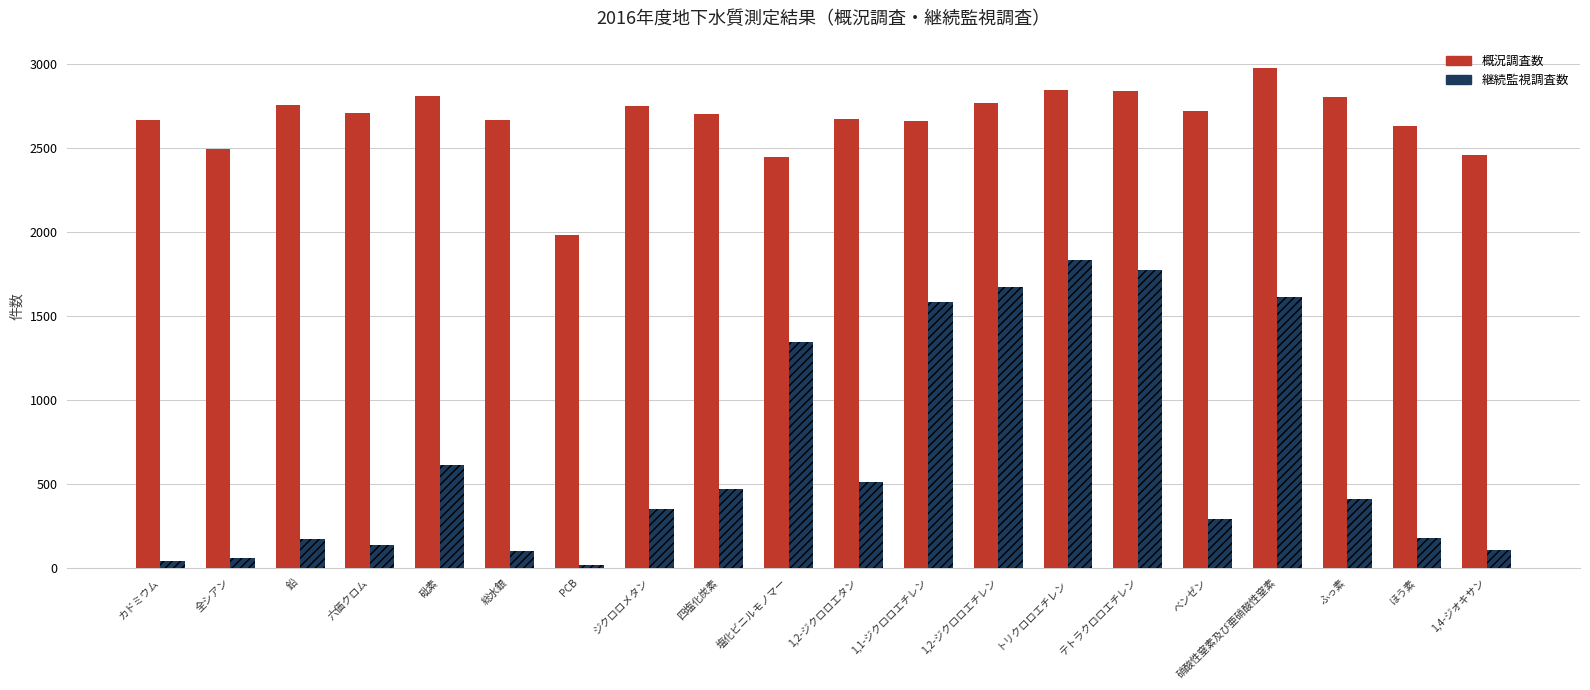

What is the difference between the 概況調査数 values at ほう素 and ベンゼン?

91